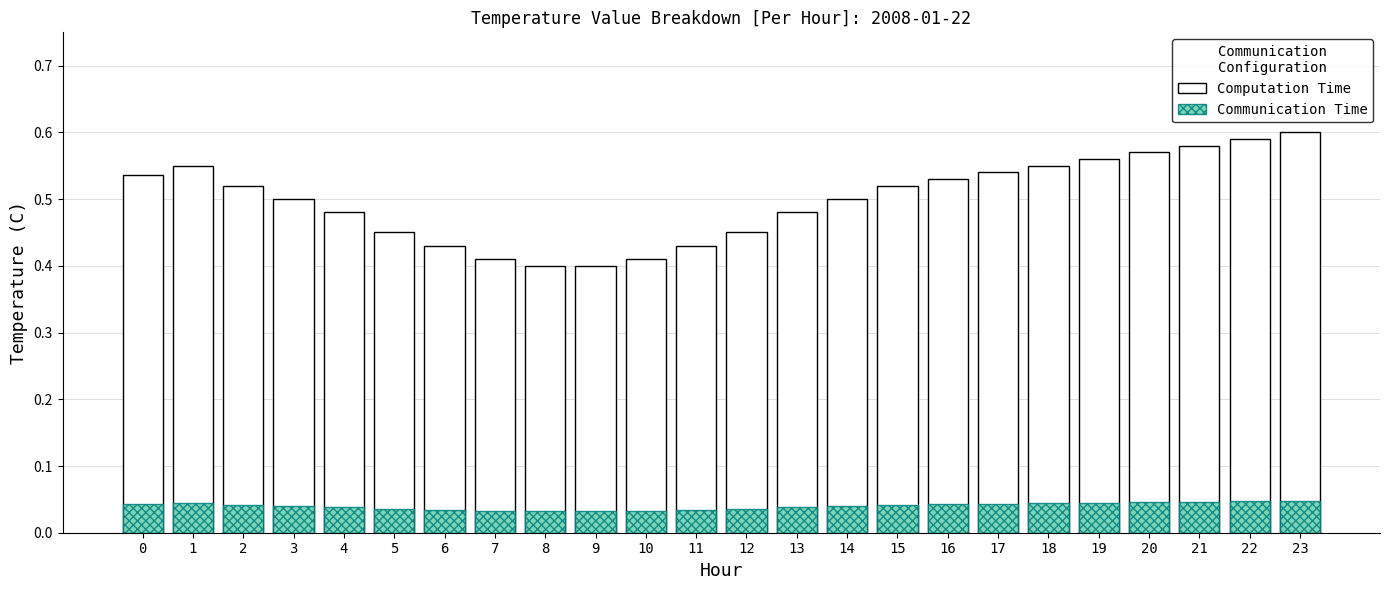

Reading right to left, what are all the values shown in this chart?

Computation Time: 23=0.6	22=0.6	21=0.6	20=0.6	19=0.6	18=0.6	17=0.5	16=0.5	15=0.5	14=0.5	13=0.5	12=0.5	11=0.4	10=0.4	9=0.4	8=0.4	7=0.4	6=0.4	5=0.5	4=0.5	3=0.5	2=0.5	1=0.6	0=0.5
Communication Time: 23=0.0	22=0.0	21=0.0	20=0.0	19=0.0	18=0.0	17=0.0	16=0.0	15=0.0	14=0.0	13=0.0	12=0.0	11=0.0	10=0.0	9=0.0	8=0.0	7=0.0	6=0.0	5=0.0	4=0.0	3=0.0	2=0.0	1=0.0	0=0.0